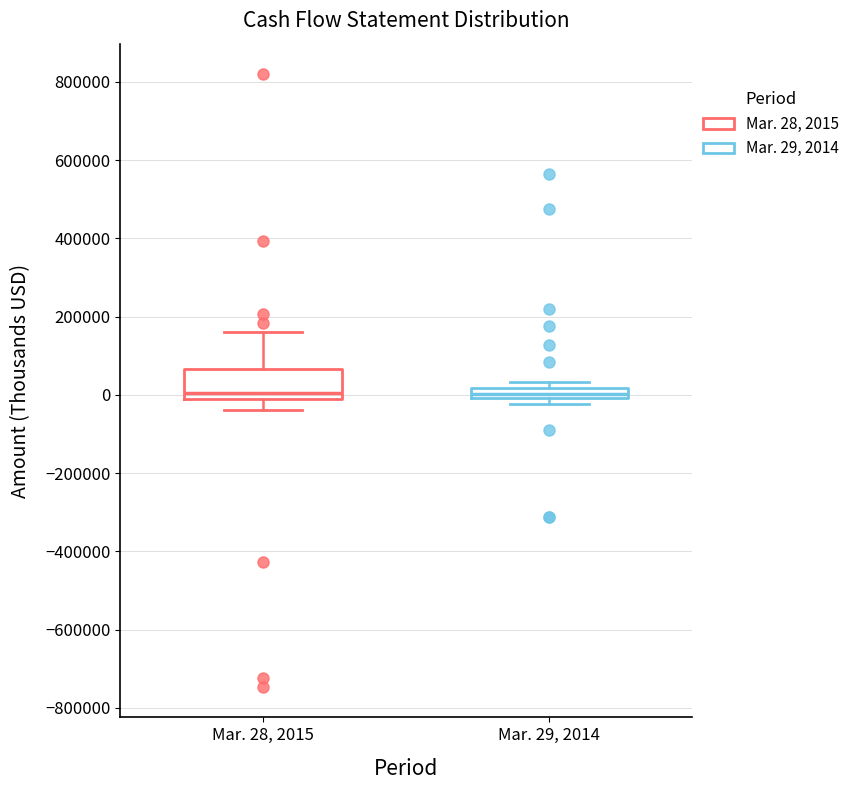

Comparing the boxes themselves (not the whiskers), which one is the tallest?

Mar. 28, 2015